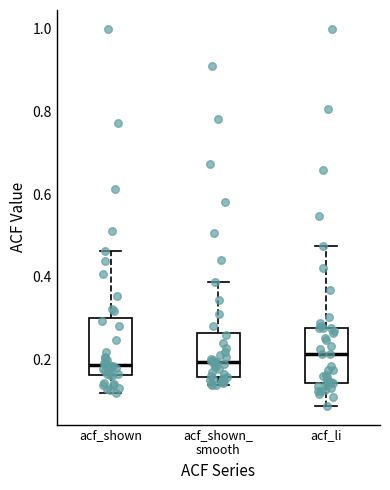

Reading left to right, read every box against the y-axis: the position of its median line, the range the box covers, and the ends of its whiskers. The values are not printed on the chart, so give them approximately, as read against the axis.

acf_shown: median 0.18, box 0.16 to 0.30, whiskers 0.12 to 0.46
acf_shown_ smooth: median 0.20, box 0.16 to 0.26, whiskers 0.14 to 0.38
acf_li: median 0.22, box 0.14 to 0.28, whiskers 0.08 to 0.48